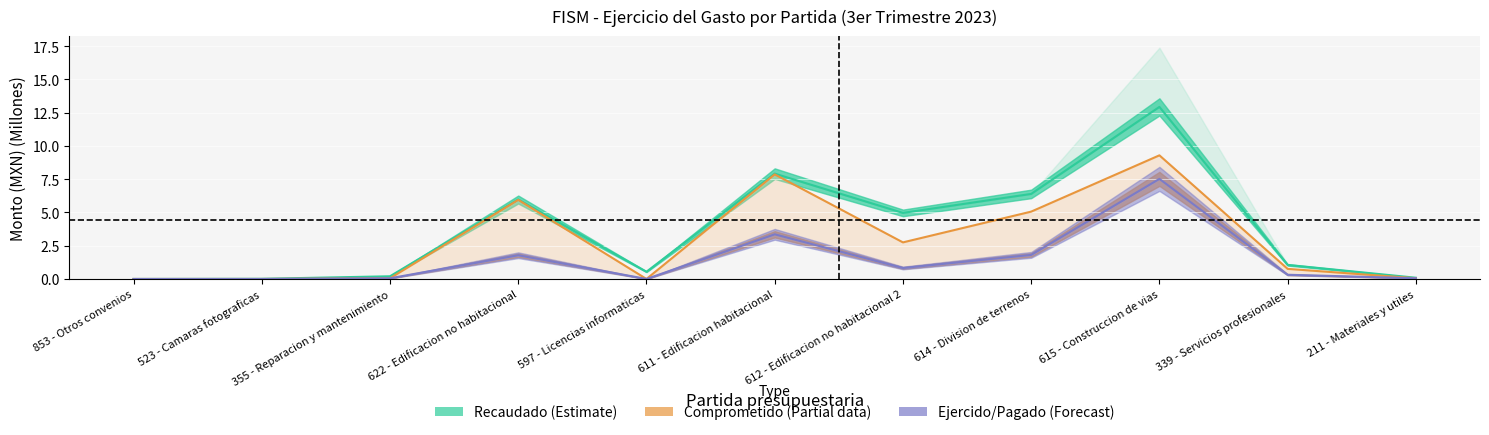

Between 612 - Edificacion no habitacional 2 and 615 - Construccion de vias, which series saw the biggest shift?

Recaudado (Estimate)